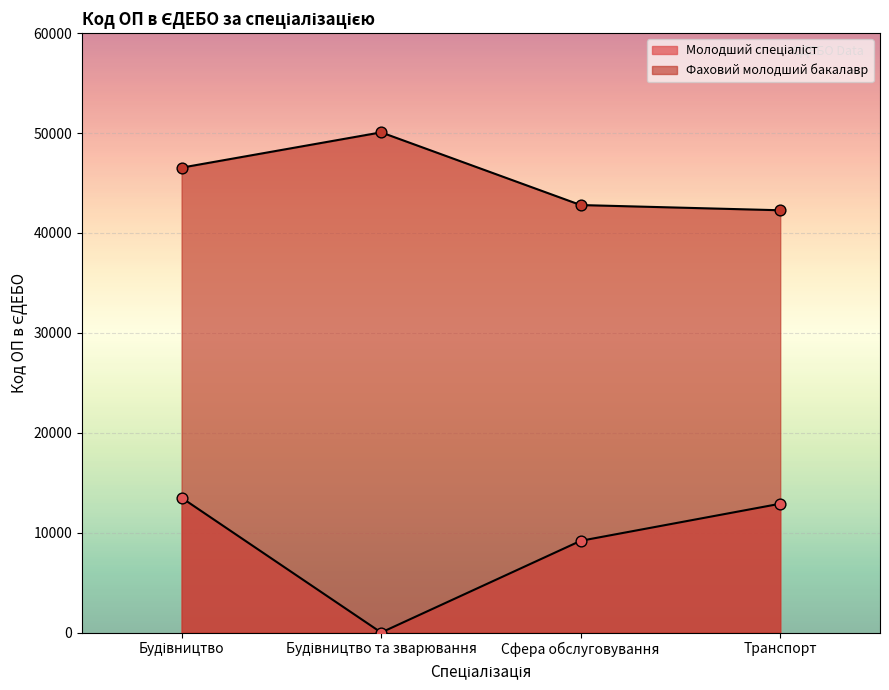

What is the ratio of the value at Транспорт to the value at Сфера обслуговування?

1.0